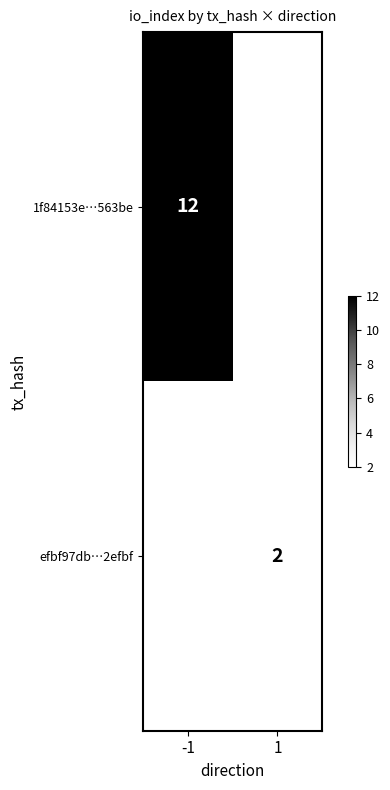

Which label corresponds to the smallest value in the chart?

1